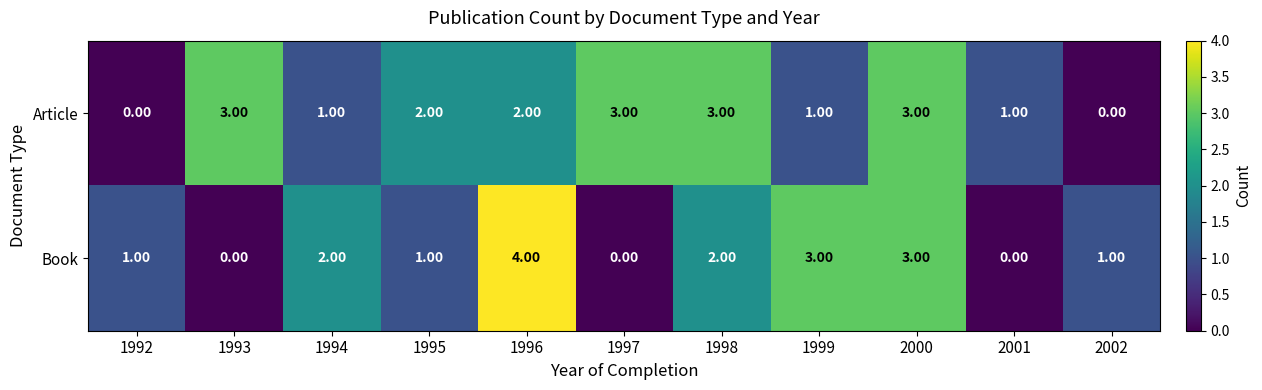

What is the total value across all series at 2000?

6